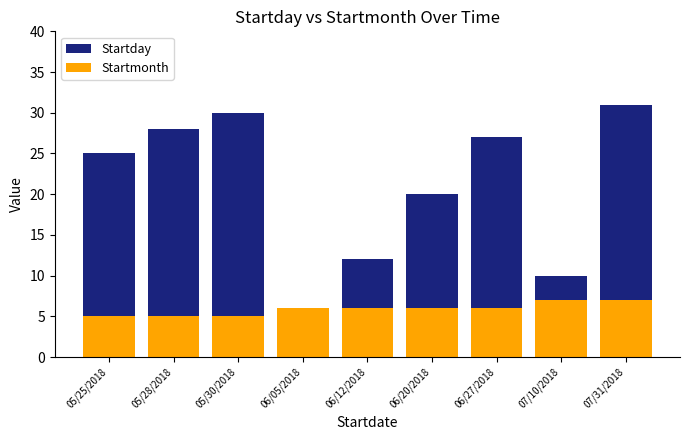

True or false: Startday has a value of 12 at 06/12/2018.

True